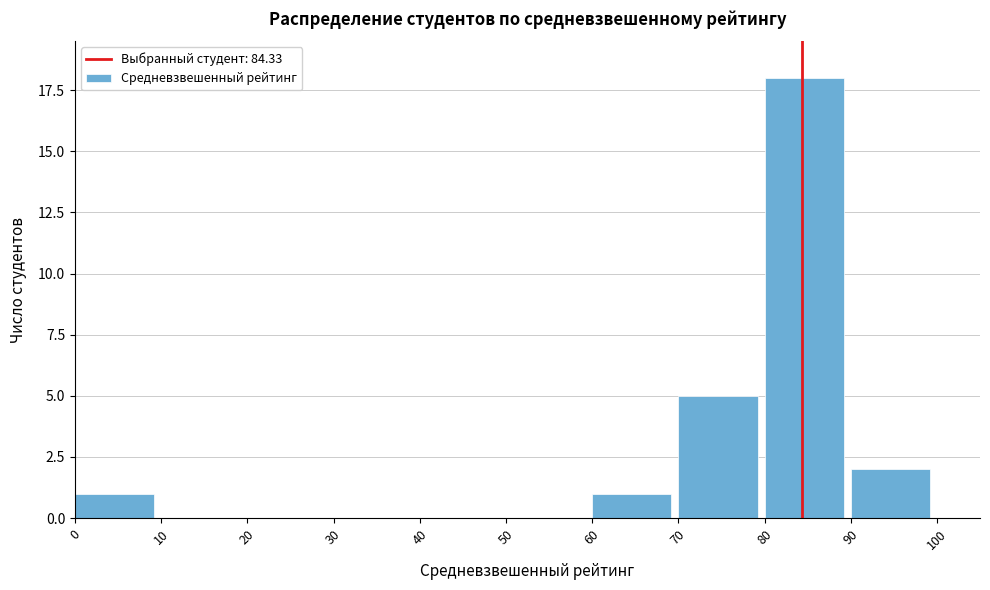

Over which range of the x-axis is the bar tallest?

80 to 90